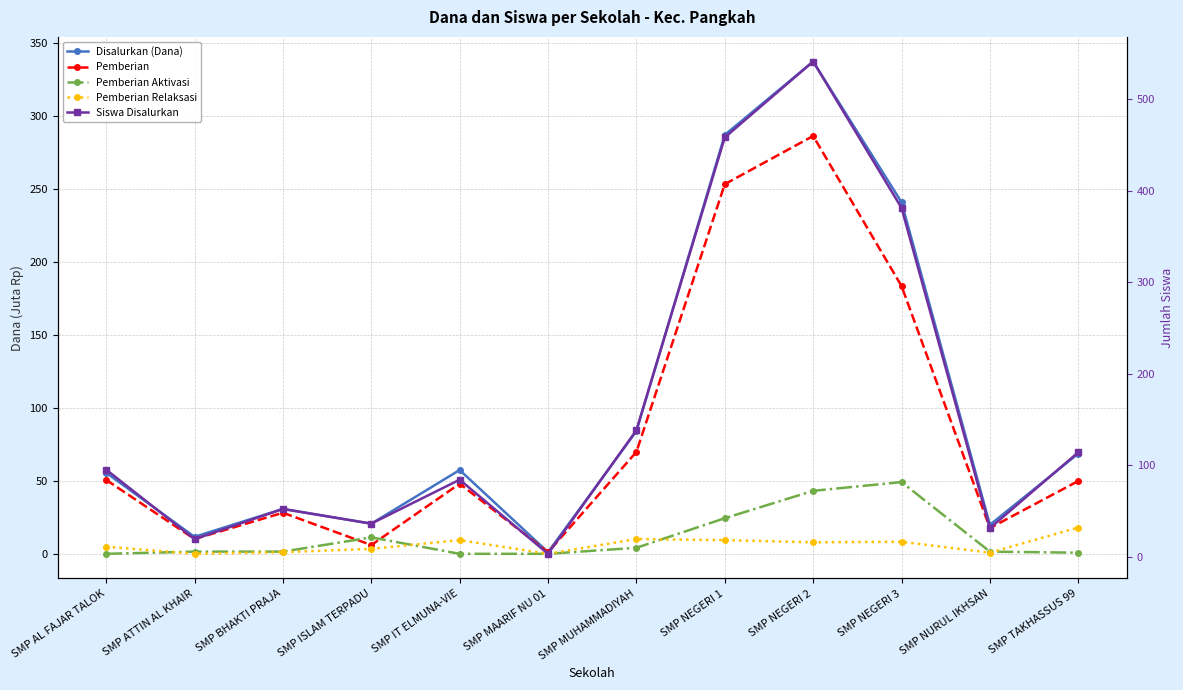

Between SMP BHAKTI PRAJA and SMP IT ELMUNA-VIE, which is larger?

SMP IT ELMUNA-VIE